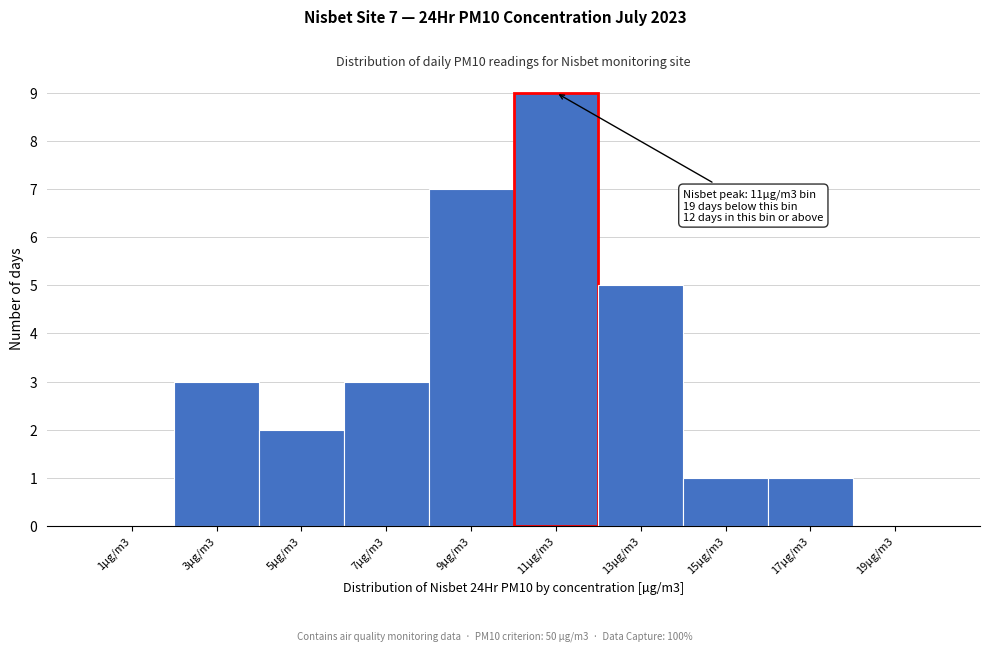

Reading right to left, transcribe all the data shown in this chart.

19µg/m3=0	17µg/m3=1	15µg/m3=1	13µg/m3=5	11µg/m3=9	9µg/m3=7	7µg/m3=3	5µg/m3=2	3µg/m3=3	1µg/m3=0